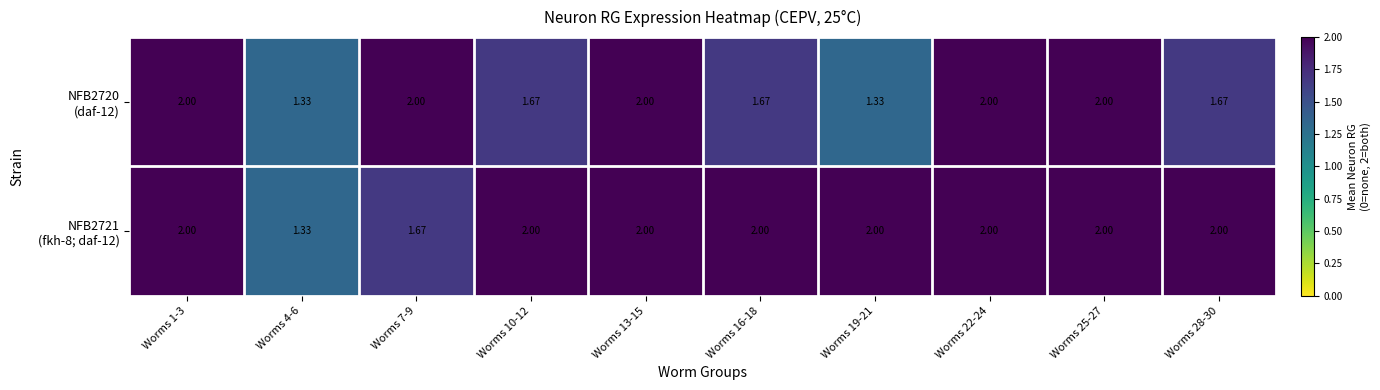

Which series has the largest range (max minus min)?

NFB2720 (daf-12)